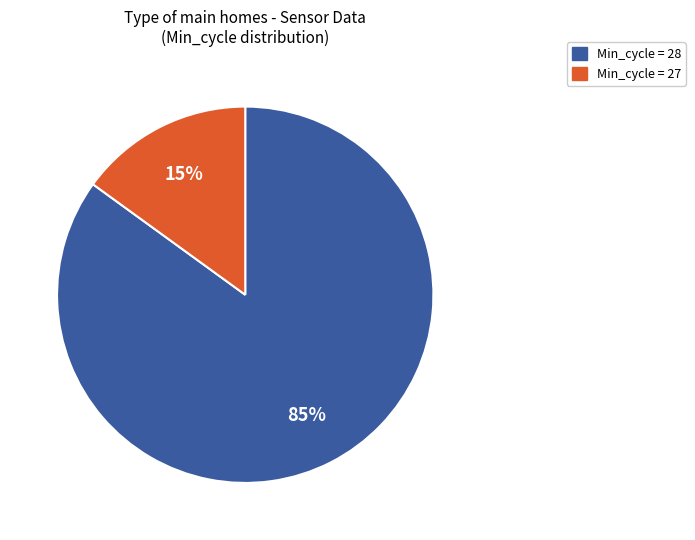

Is there a majority slice in this chart?

Yes